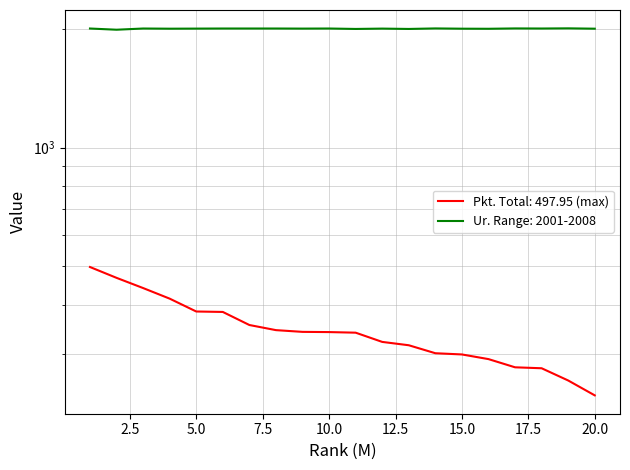

Read the Ur value at 16.

2003.0